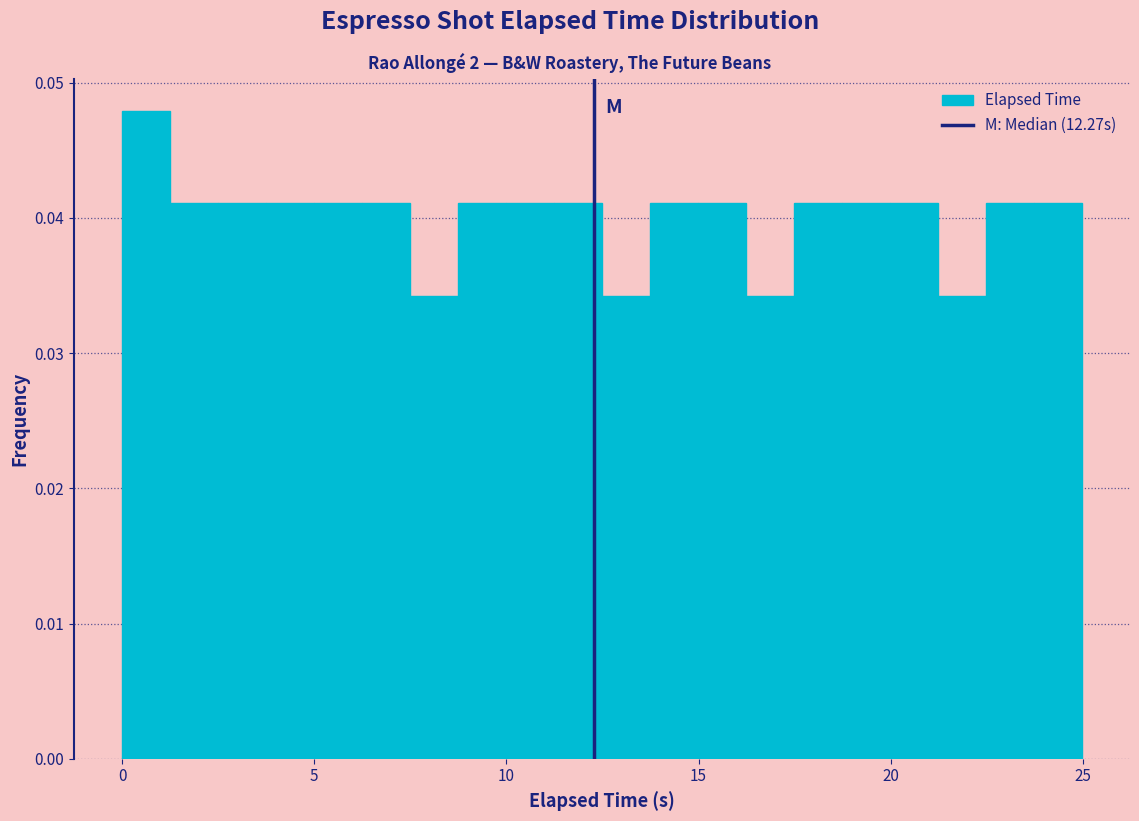

Around what value on the x-axis is the tallest bar? Give the approximate position of its centre, as read against the axis.

0.5